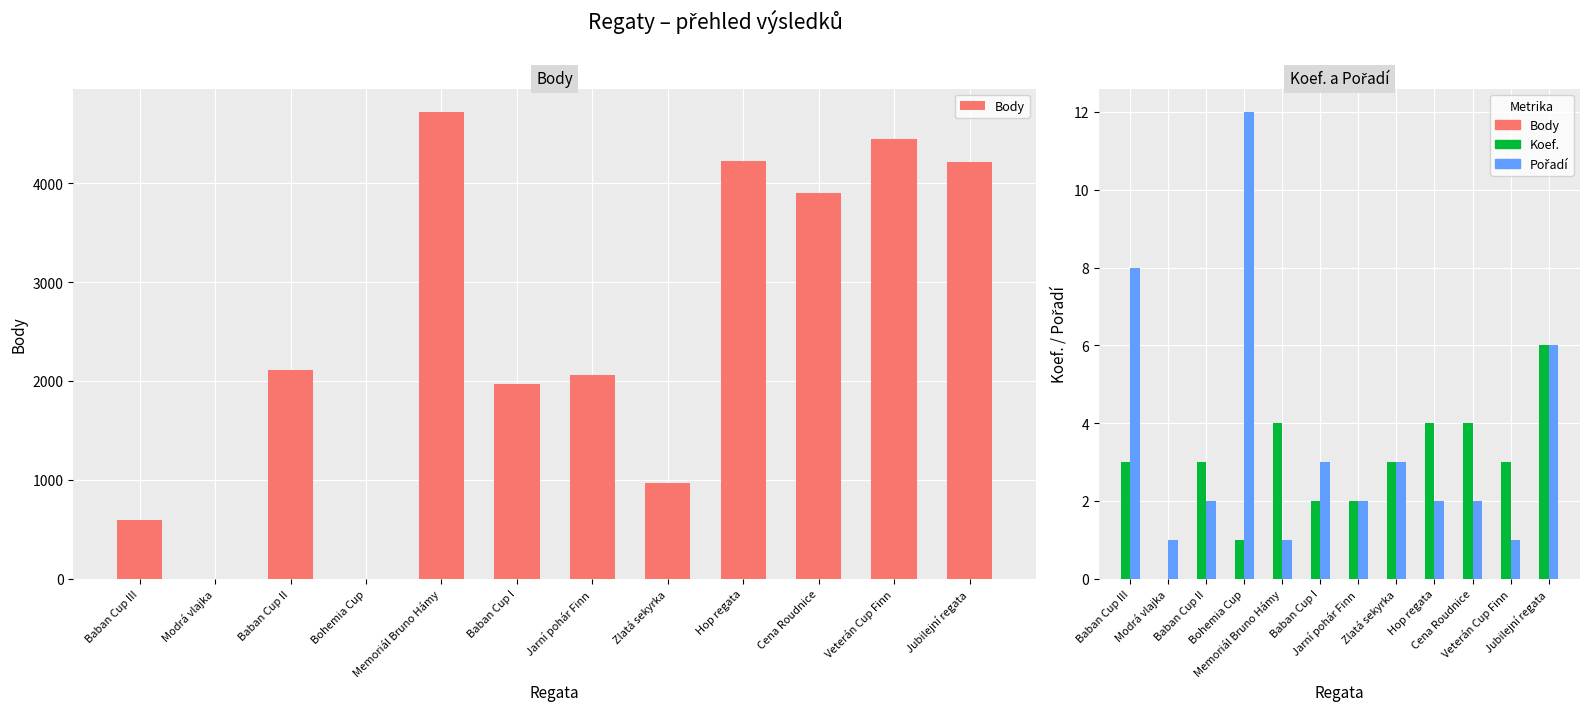

Which series has the largest total across all categories?

Body